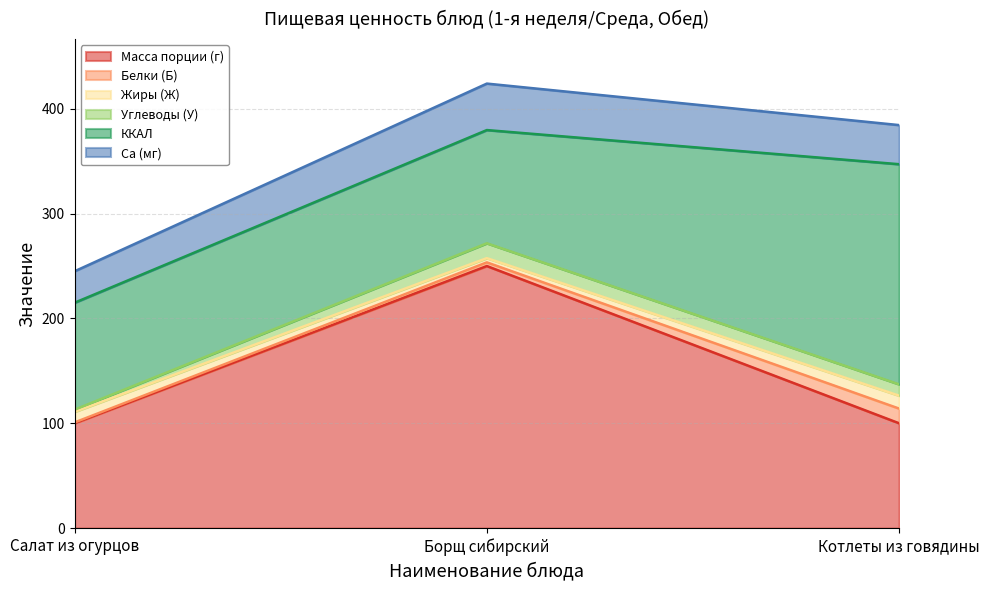

Reading right to left, extract all data points from this chart.

Масса порции (г): 100.0	250.0	100.0
Белки (Б): 14.0	3.5	0.8
Жиры (Ж): 12.3	4.0	10.1
Углеводы (У): 10.8	14.2	2.1
ККАЛ: 210.0	108.0	102.0
Ca (мг): 37.3	44.3	30.0